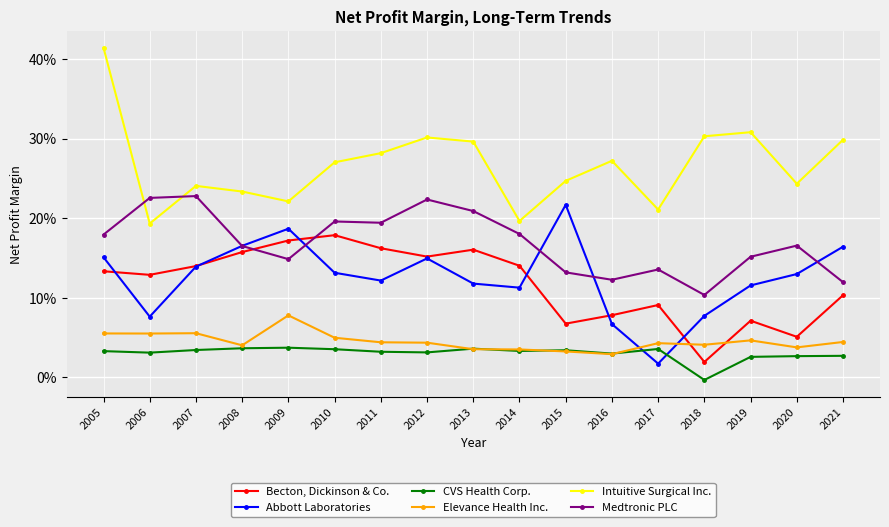

Which series has the widest spread of values?

Intuitive Surgical Inc.